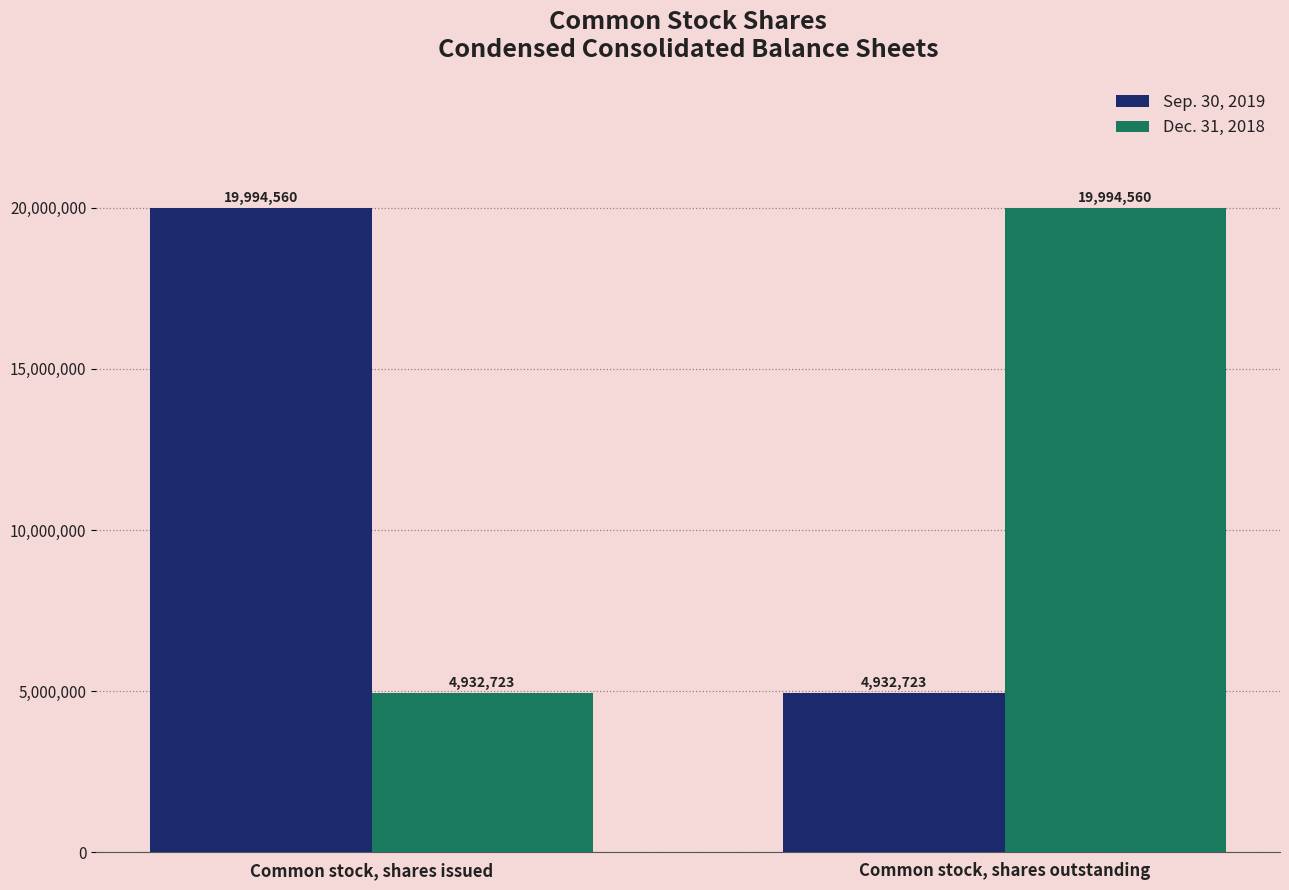

What is the smallest value displayed?

4932723